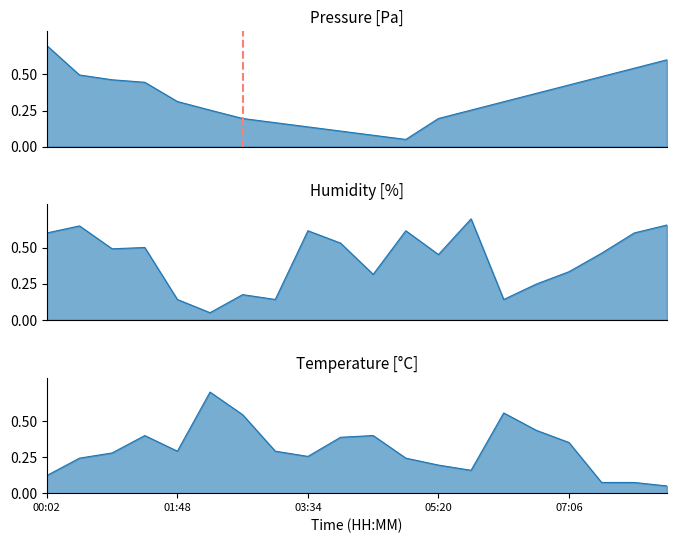

What is the difference between the highest and lowest values at 06:40?

0.2